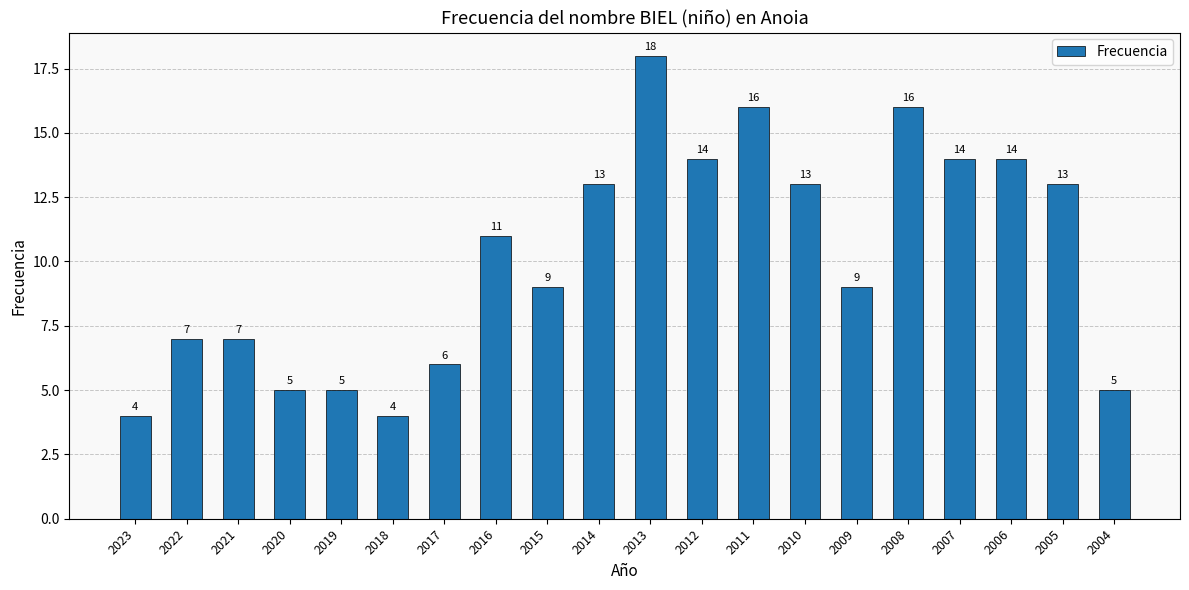

What is the change in value from 2011 to 2009?

-7